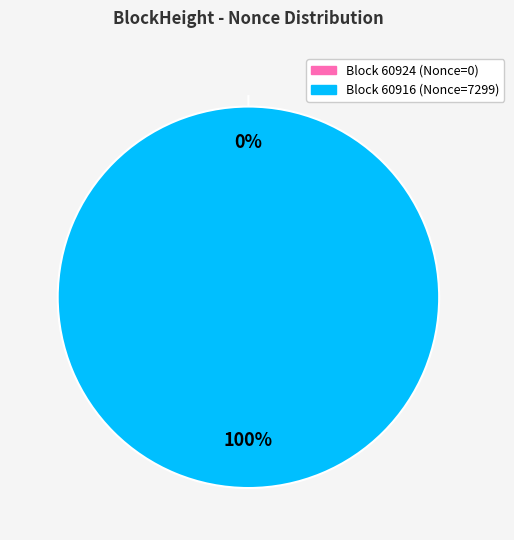

To the nearest percent, what is the difference between the 60916 and 60924 slice percentages?

100%